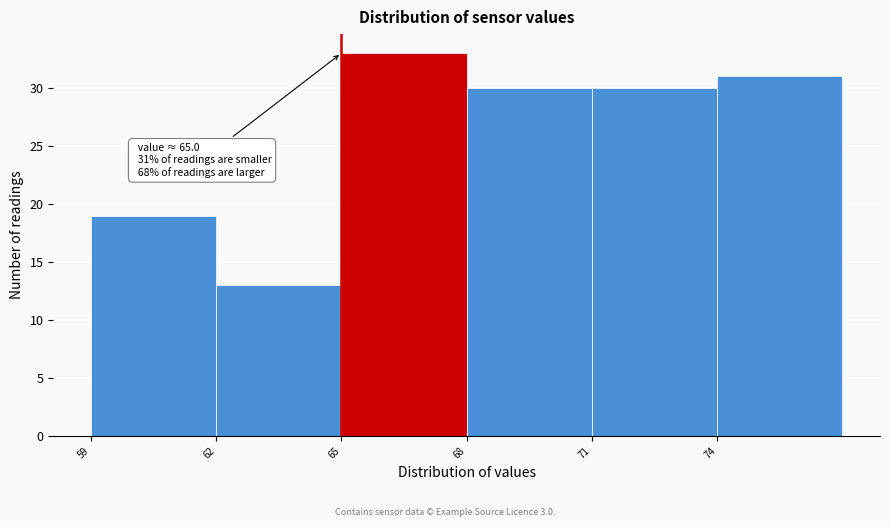

Over which range of the x-axis is the bar tallest?

65 to 68